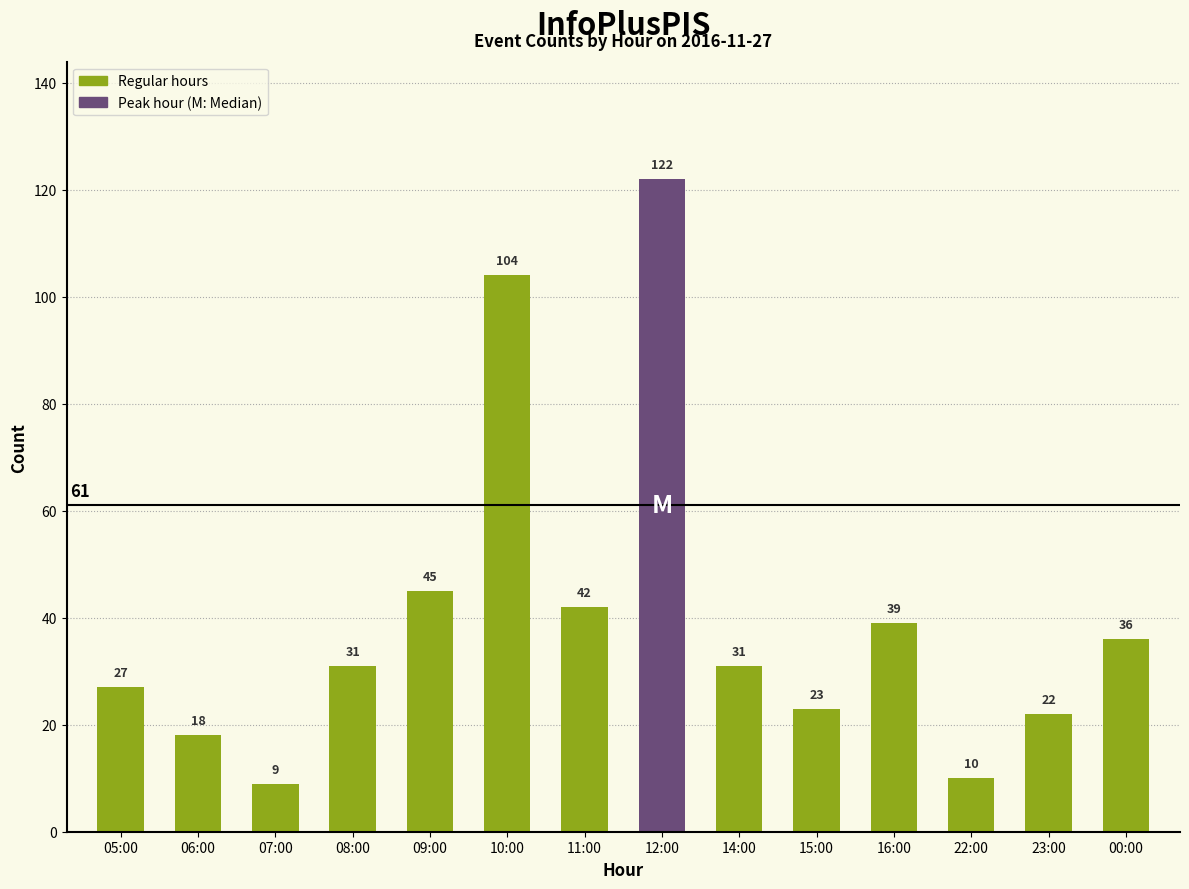

How many values are below 31?

6